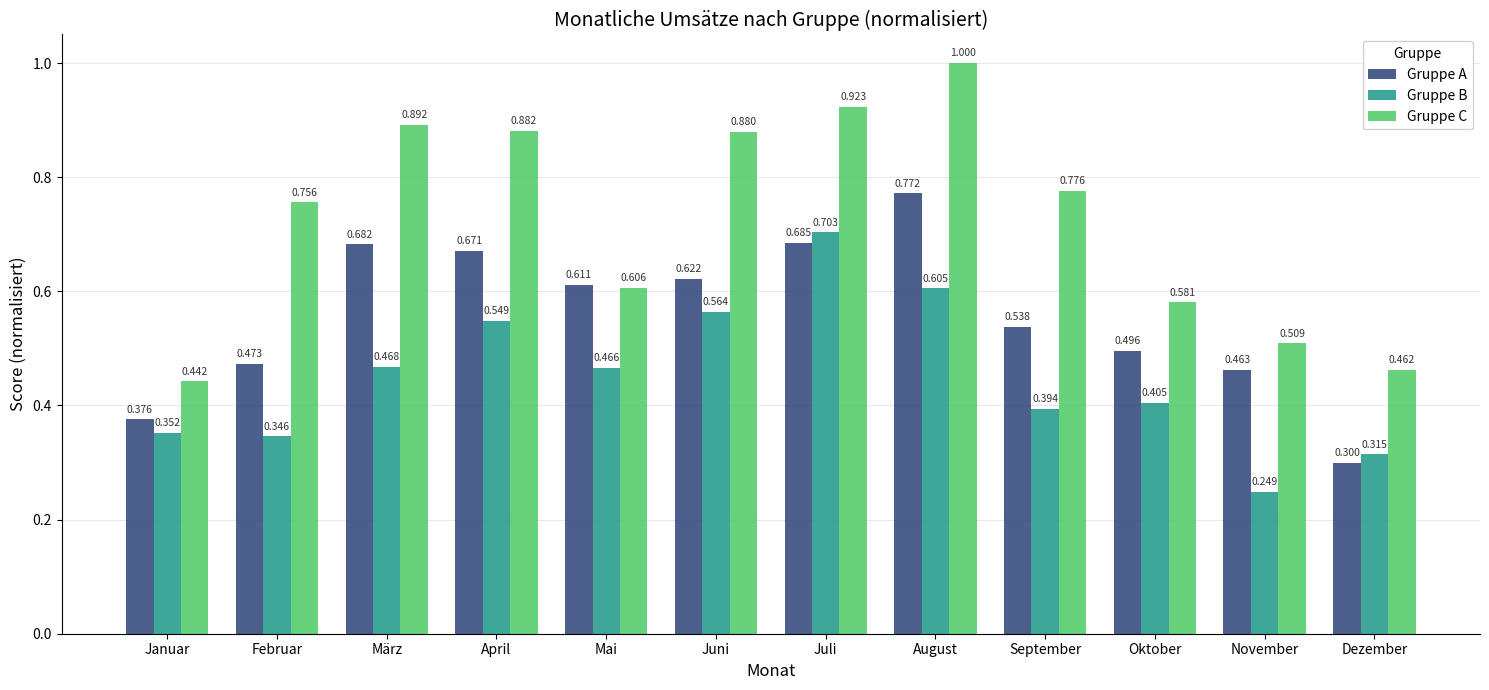

Is the value of Gruppe A at Oktober greater than the value of Gruppe B at Oktober?

Yes